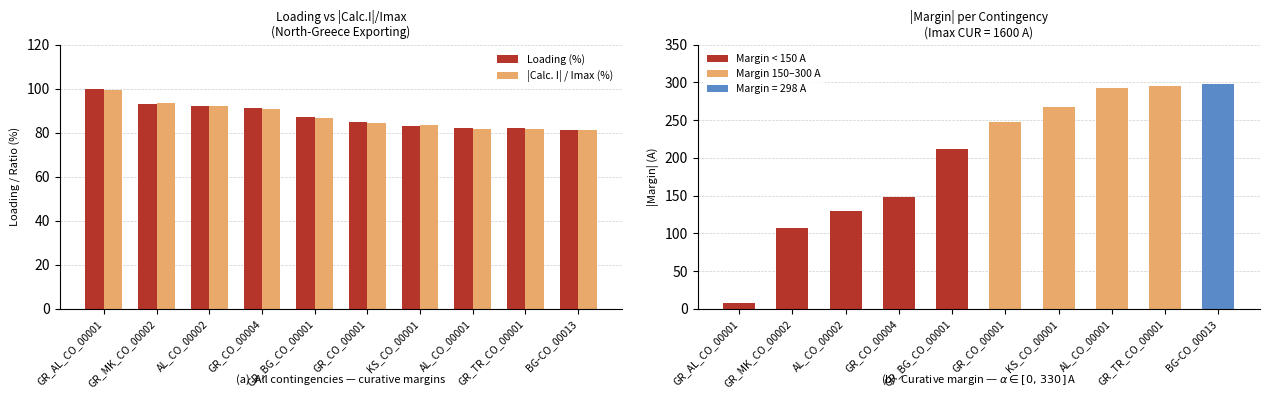

Where is Loading (%) nearest to the value 90?

GR_CO_00004